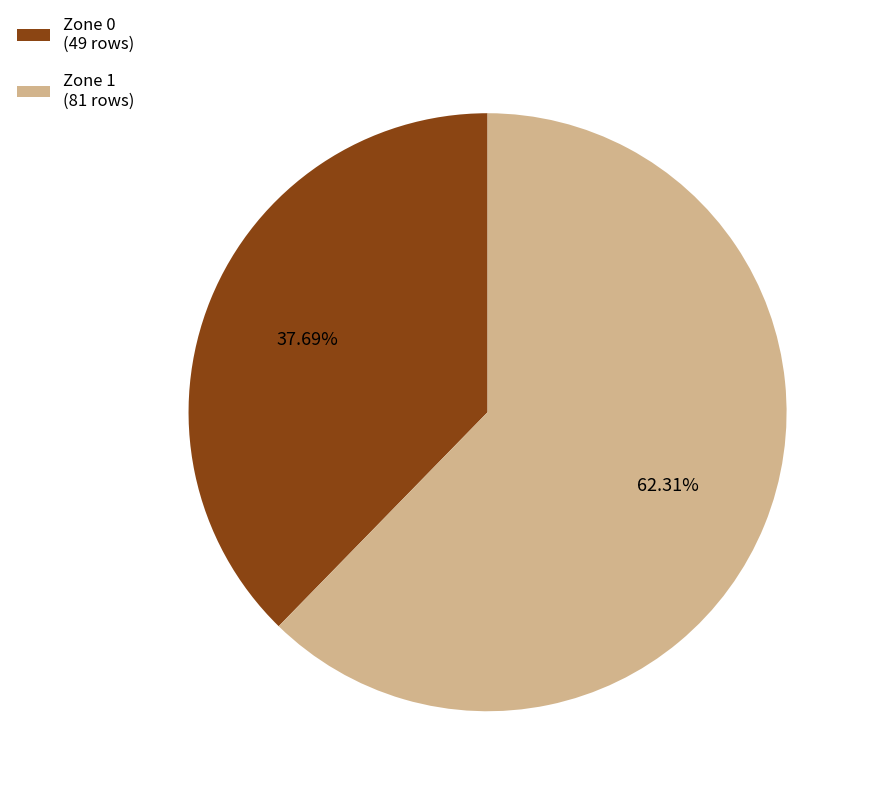

Do Zone 1 and Zone 0 together represent more than half of the pie?

Yes